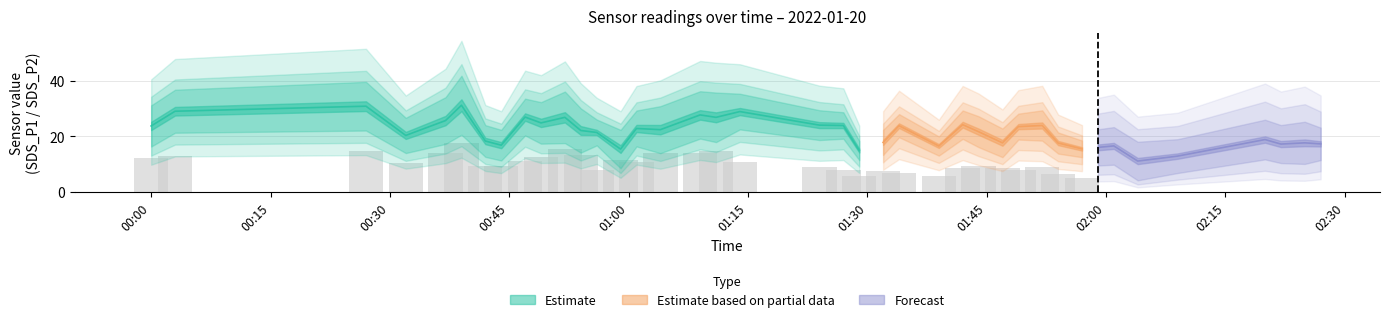

How many values in the SDS_P1 series are below 22?

20